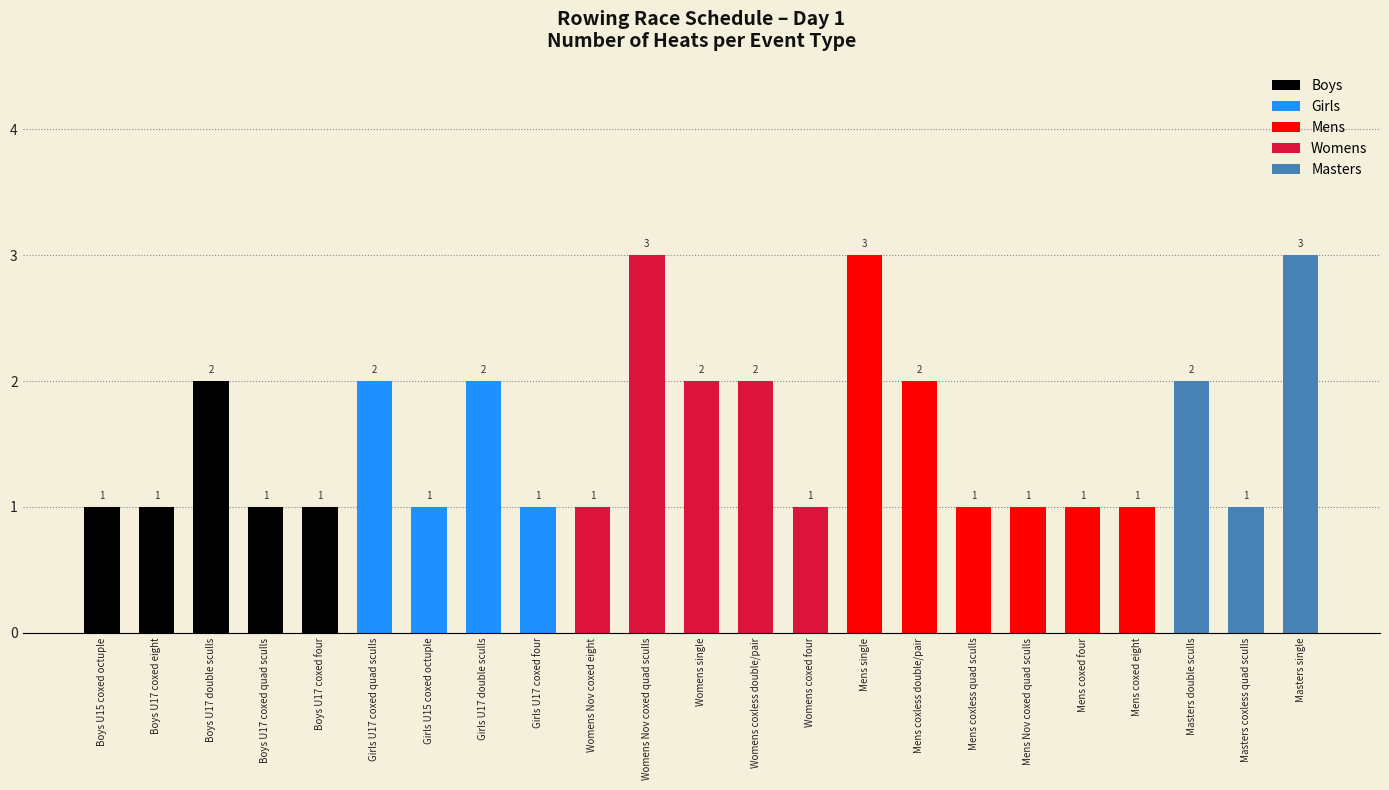

What is the label of the 14th bar from the right?

Womens Nov coxed eight